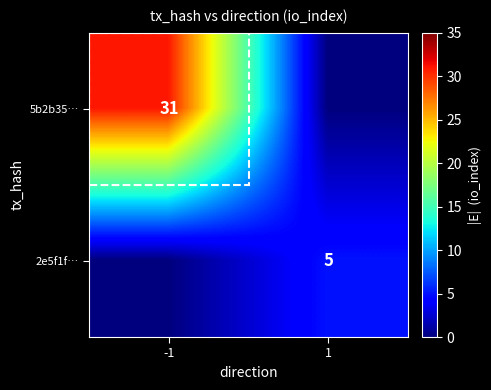

True or false: 5b2b35… has a value of 47 at -1.

False